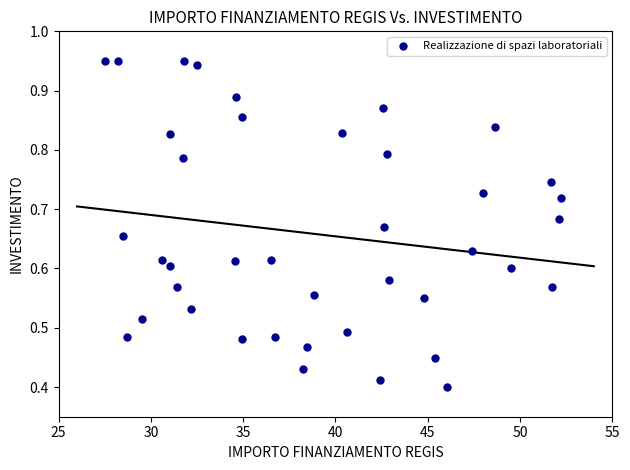

What is the range of X values (max minus min)?

24.7